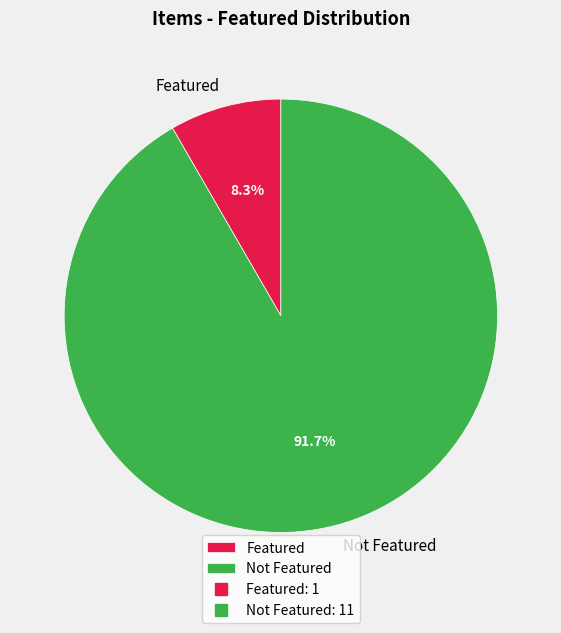

What is the ratio of the value at Not Featured to the value at Featured?

11.0